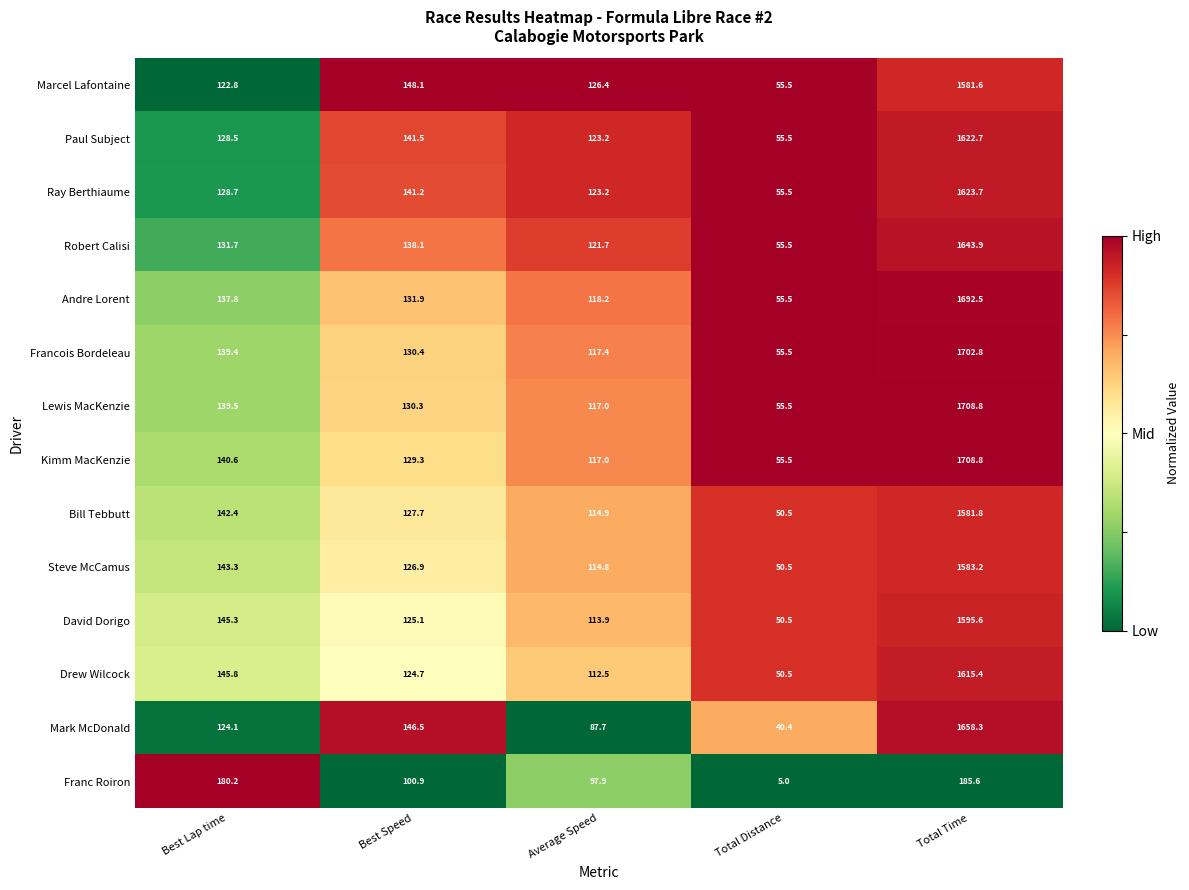

Is it true that David Dorigo equals 145.3 at Best Lap time?

True